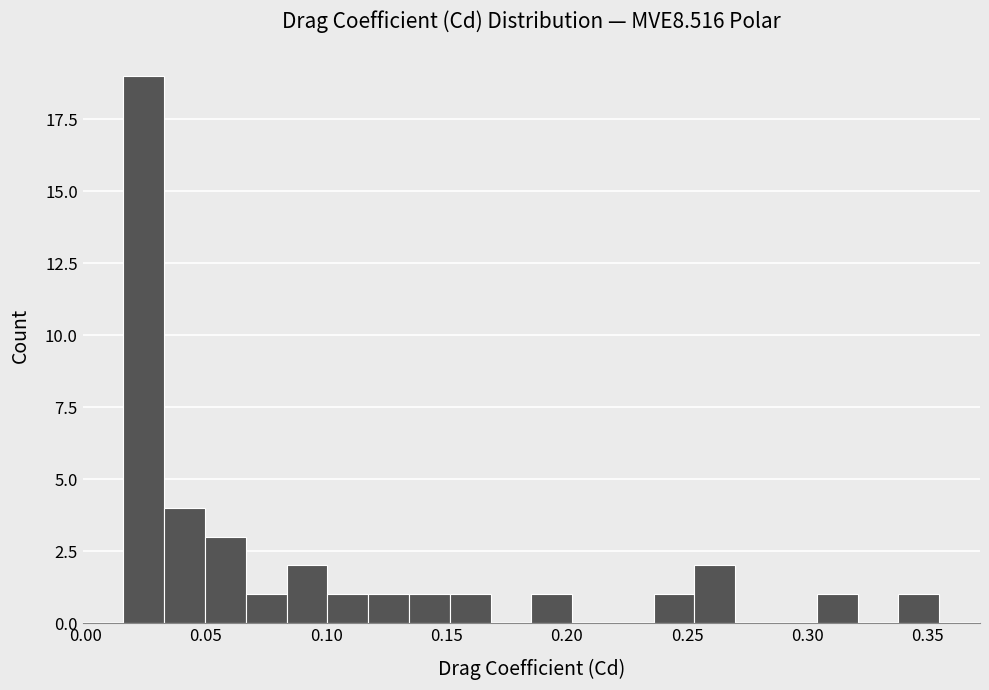

Read against the x-axis, roughly where is the centre of the tallest bar?

0.025